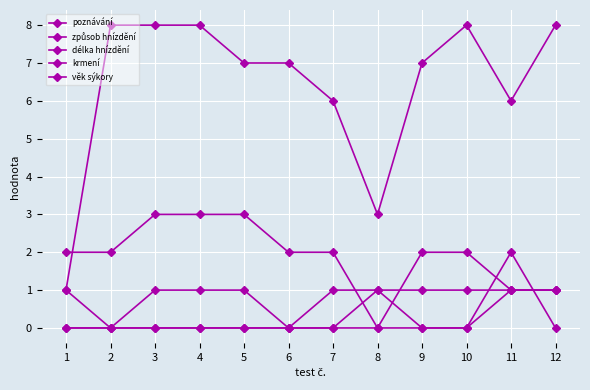

Which label corresponds to the largest value in the chart?

2